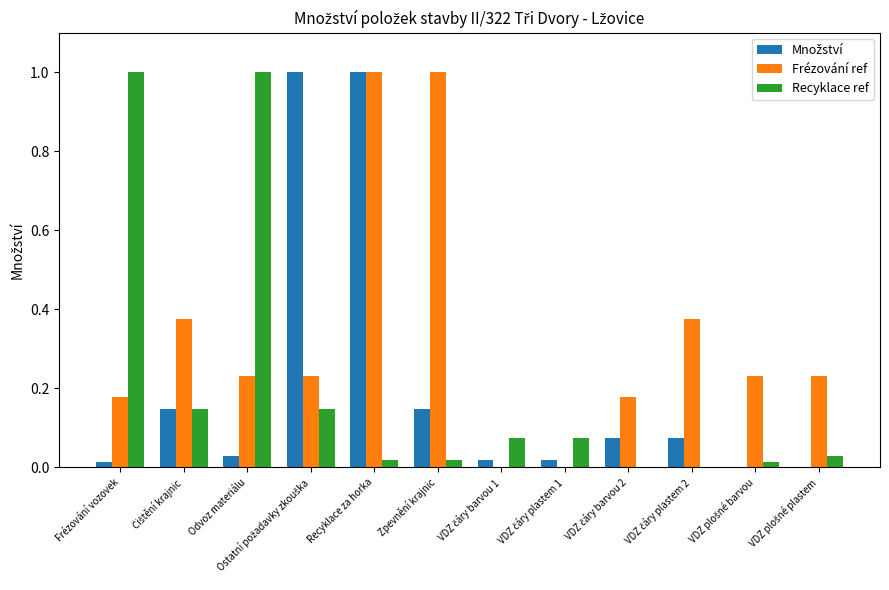

Are the bars horizontal?

No